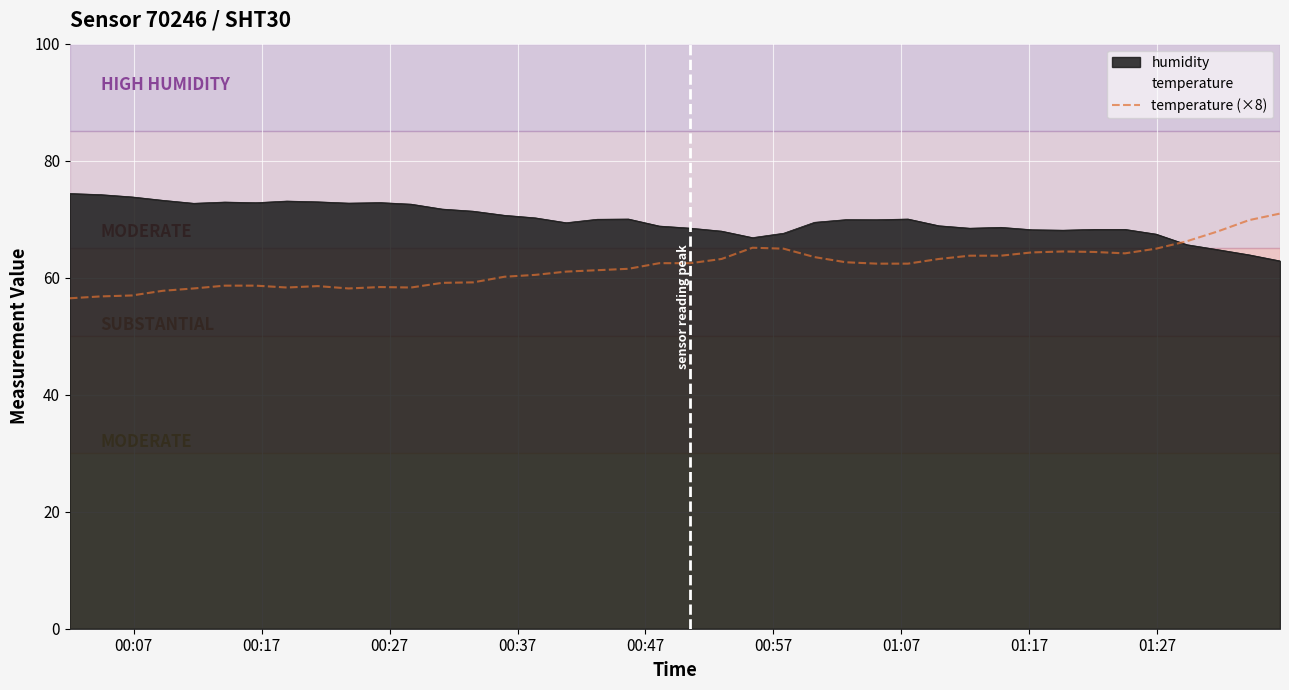

What is the maximum value shown in the chart?

74.4